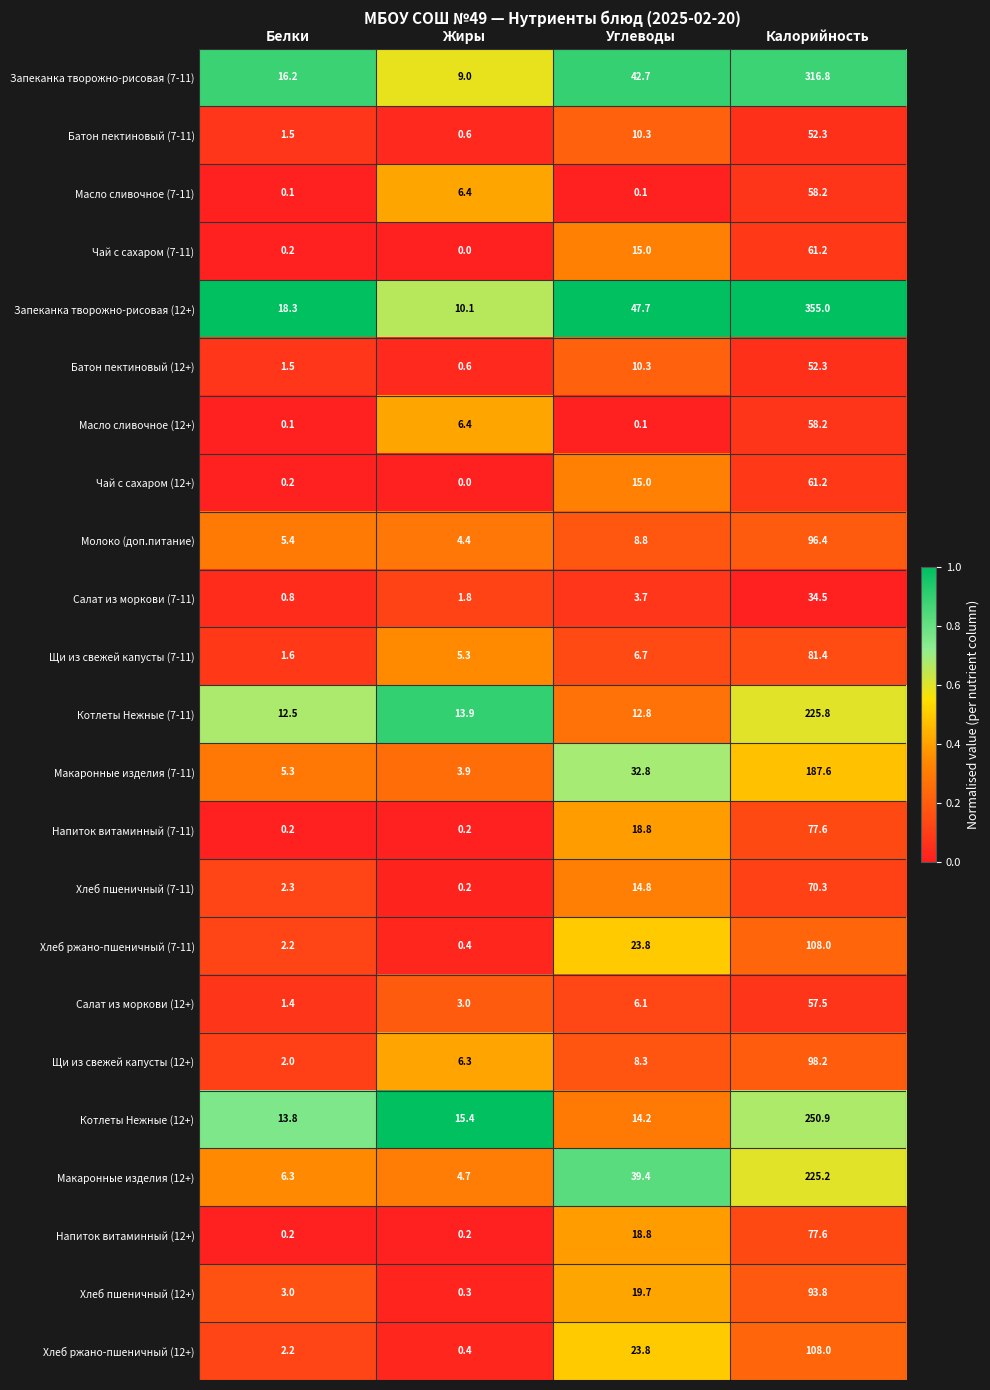

At which category is the sum across all series the highest?

Калорийность